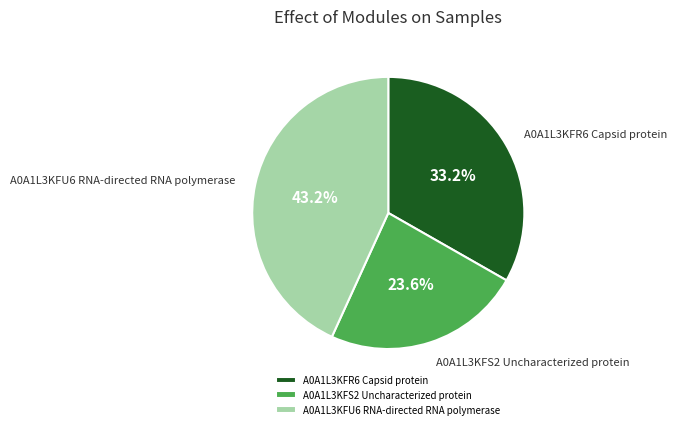

Between A0A1L3KFU6 RNA-directed RNA polymerase and A0A1L3KFR6 Capsid protein, which is larger?

A0A1L3KFU6 RNA-directed RNA polymerase